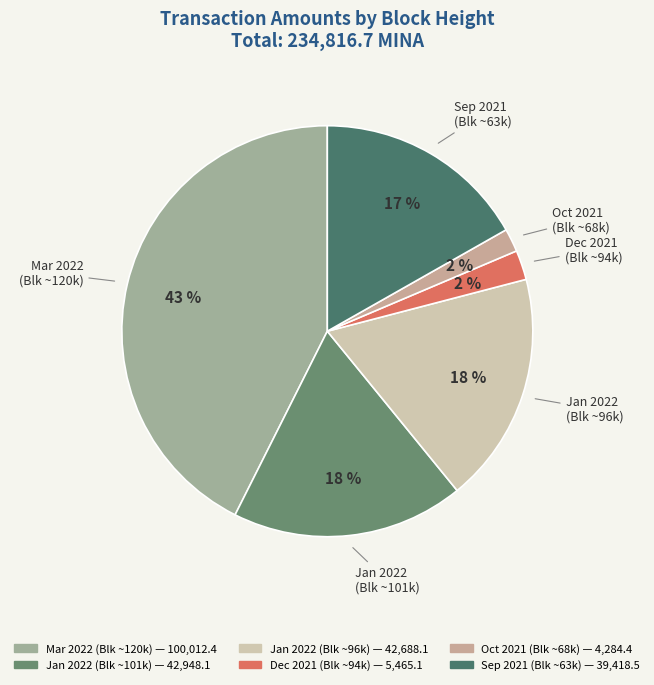

How many slices are in this pie chart?

6